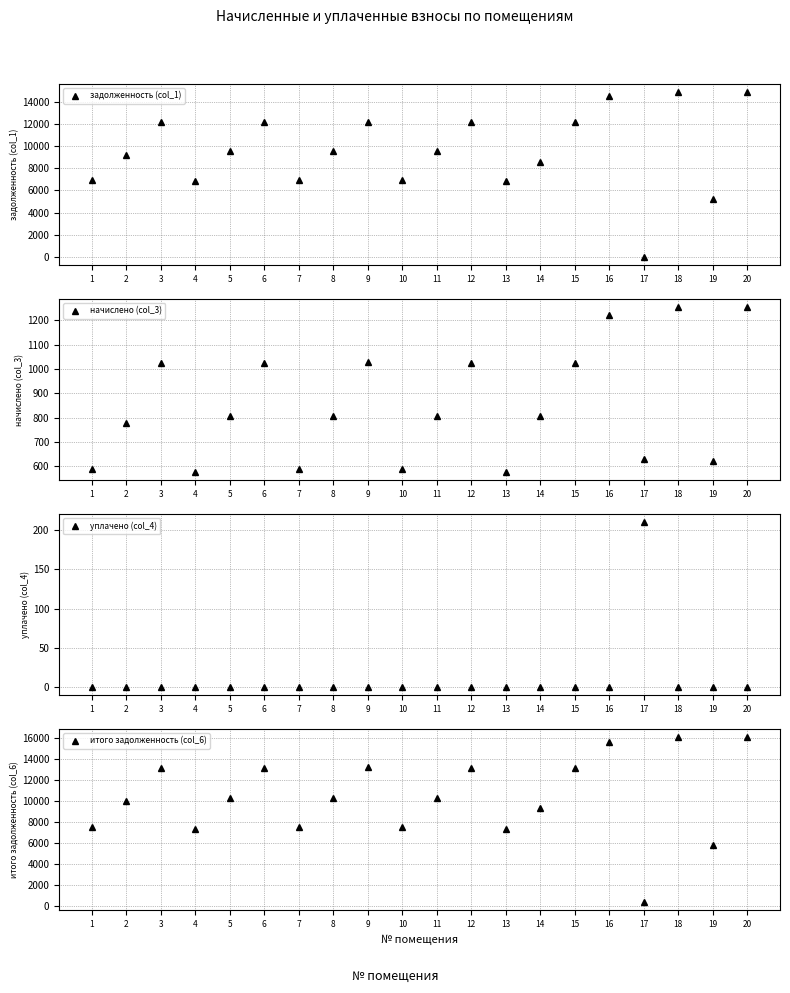

At 2, list the series in order from largest to smallest.

итого задолженность (col_6), задолженность (col_1), начислено (col_3), уплачено (col_4)